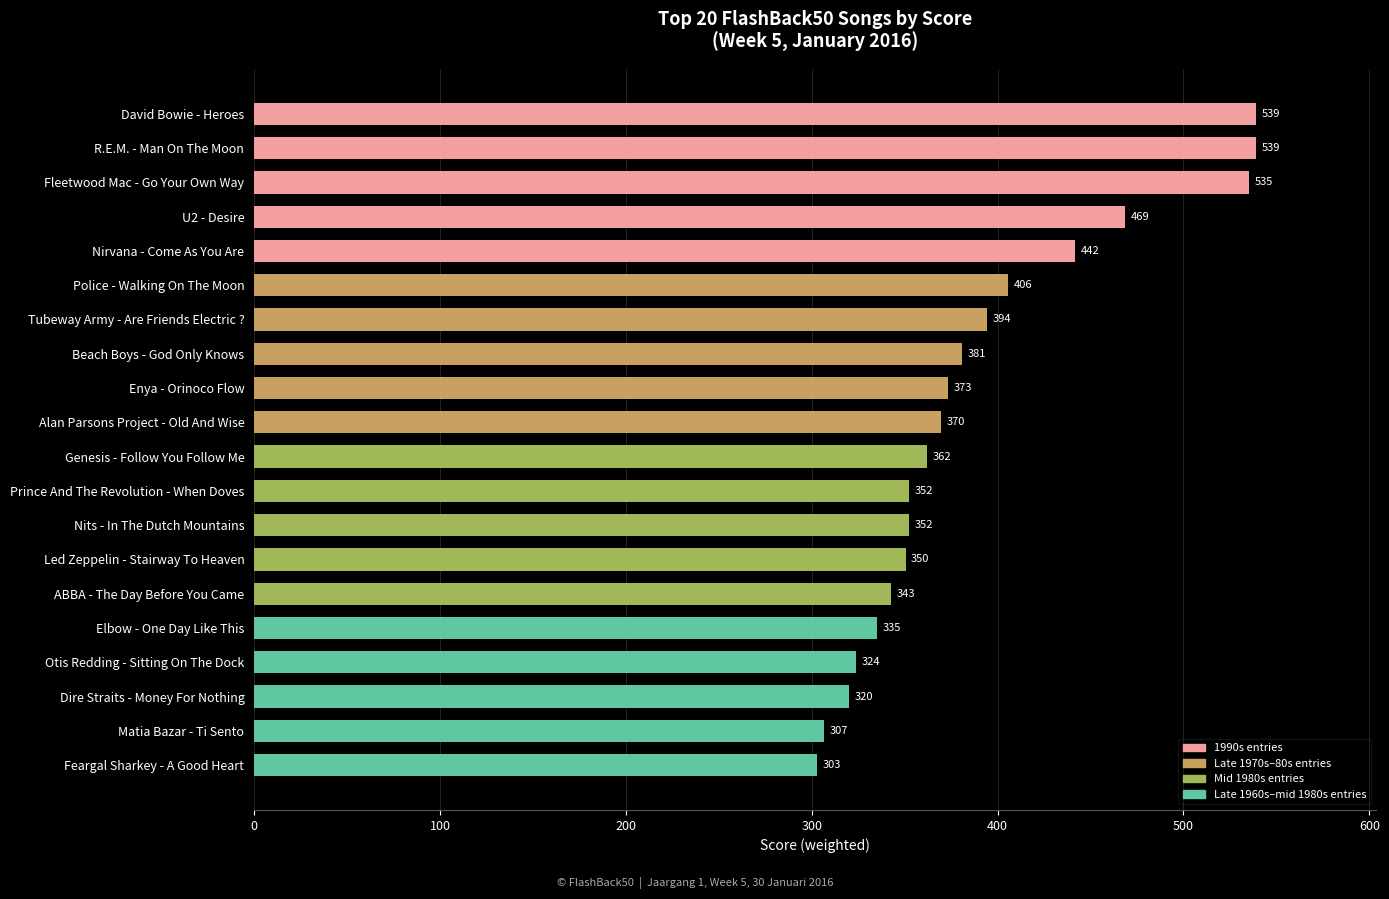

Which label corresponds to the smallest value in the chart?

Feargal Sharkey - A Good Heart